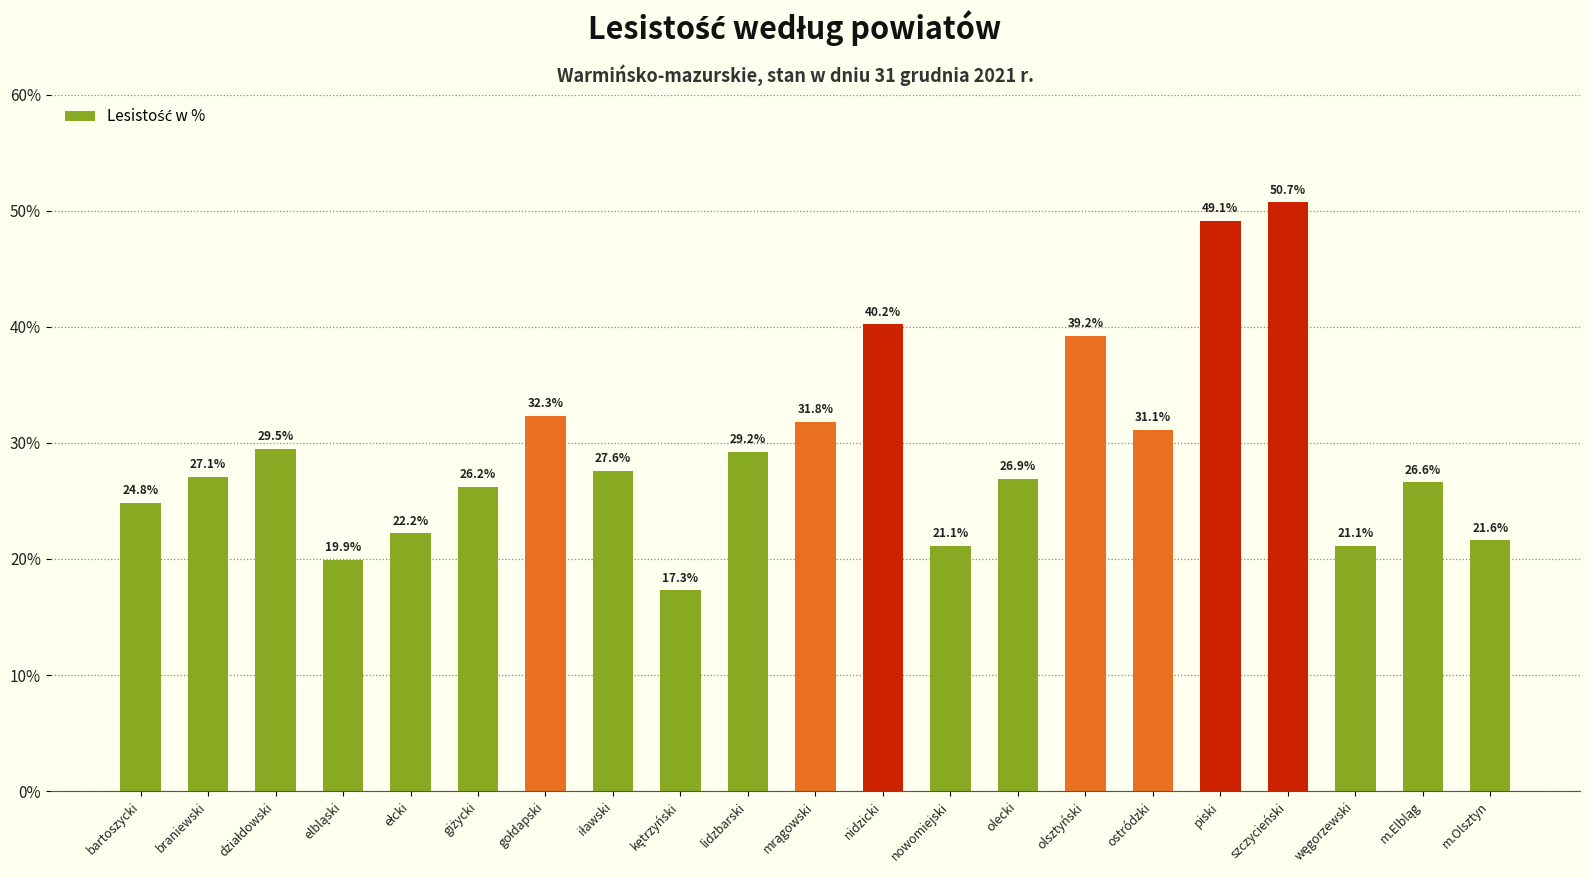

What is the difference between the second highest and second lowest values?

29.2